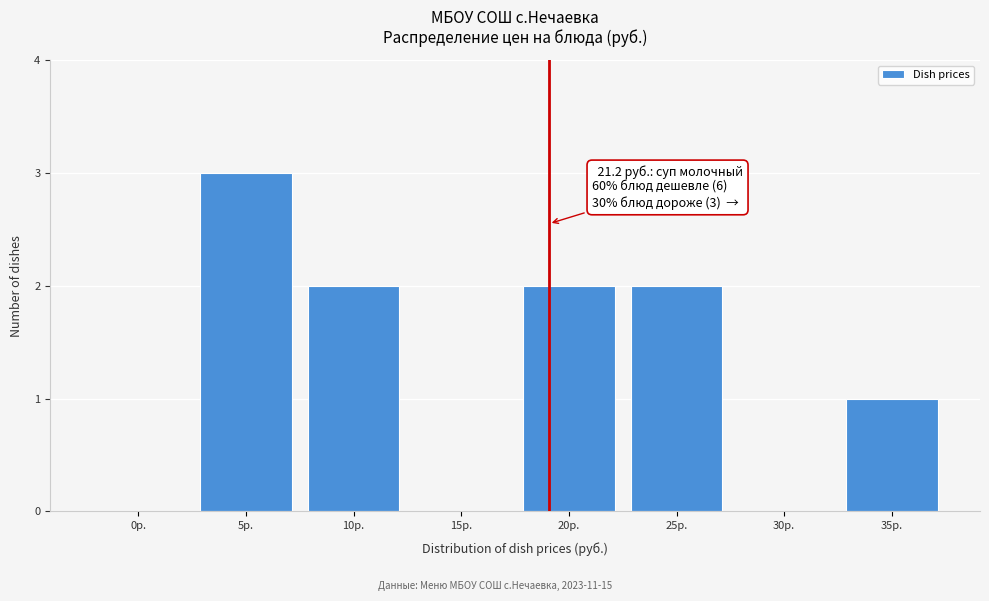

Reading left to right, list all the values displayed in this chart.

0р.=0	5р.=3	10р.=2	15р.=0	20р.=2	25р.=2	30р.=0	35р.=1